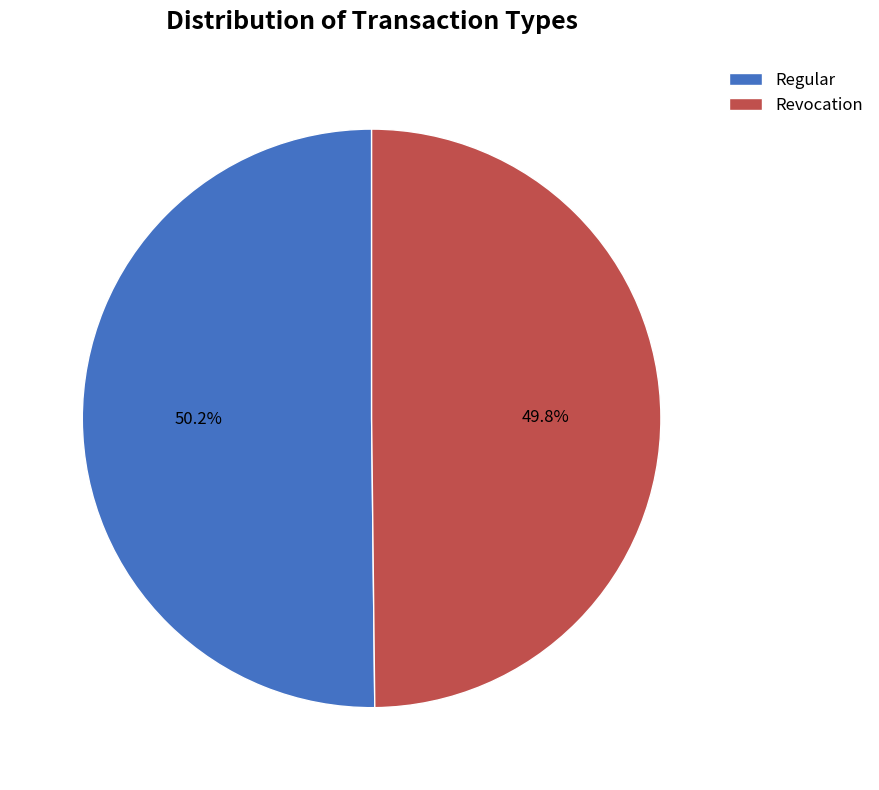

What percentage do Regular and Revocation together represent?

100.0%